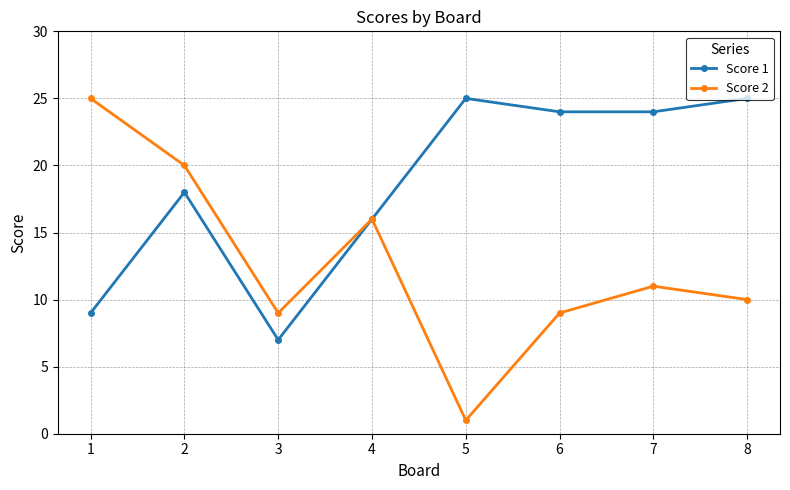

Reading right to left, extract all data points from this chart.

Score 1: 8=25	7=24	6=24	5=25	4=16	3=7	2=18	1=9
Score 2: 8=10	7=11	6=9	5=1	4=16	3=9	2=20	1=25